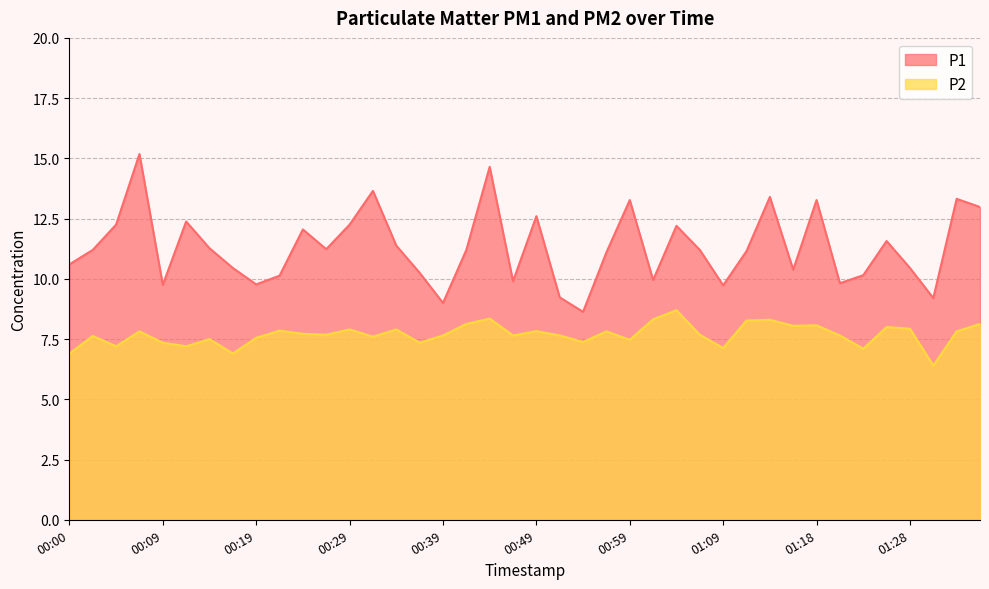

What position from the left is 00:49?

21